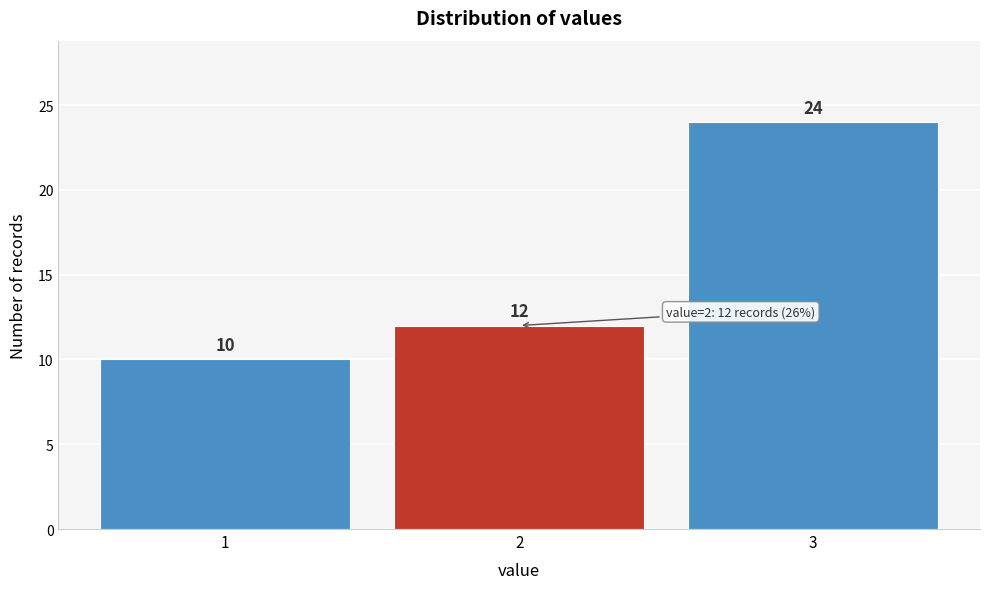

What is the height of the bar covering 1.5 to 2.5 on the x-axis?

12